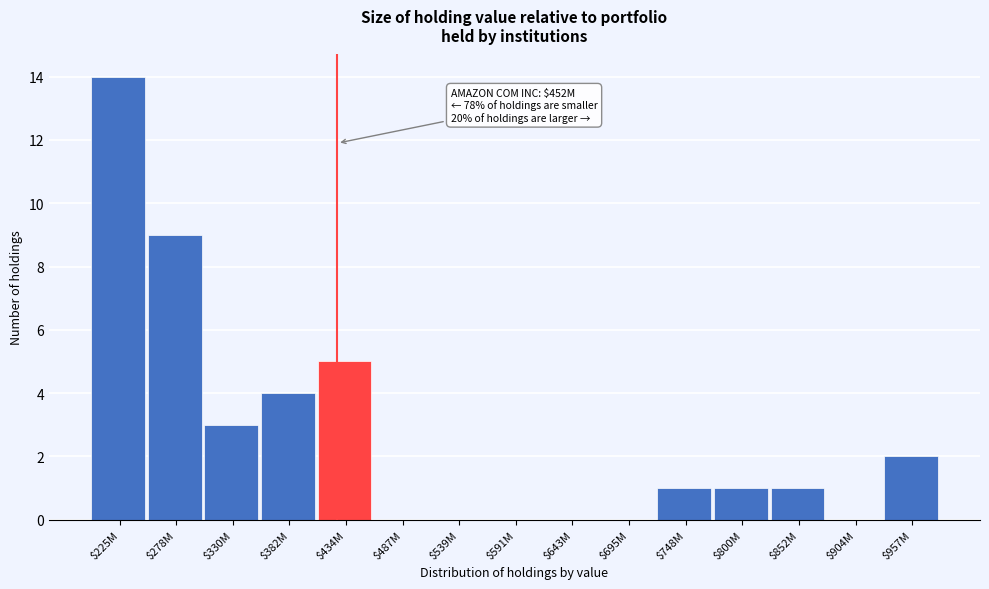

What is the maximum value shown in the chart?

14